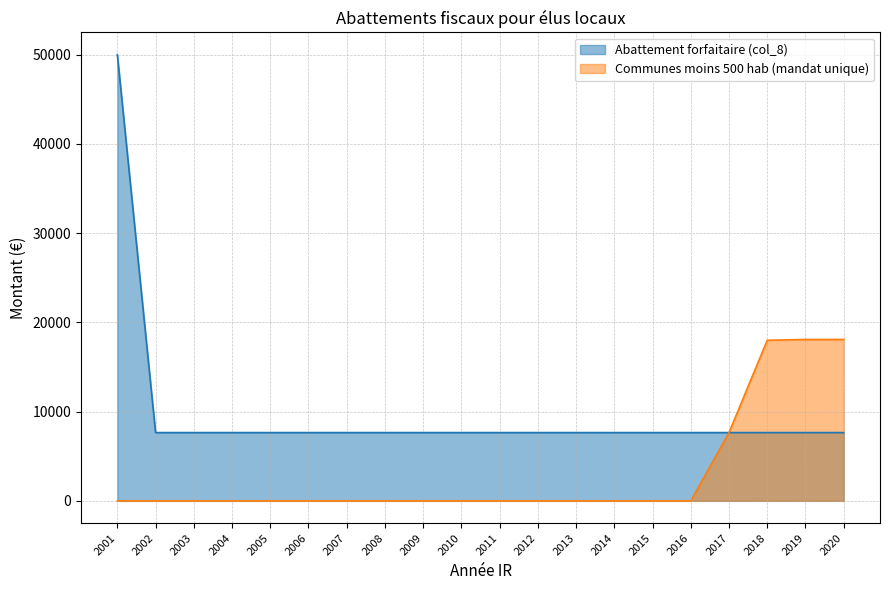

At which label does Communes moins 500 hab (mandat unique) reach its minimum?

2001